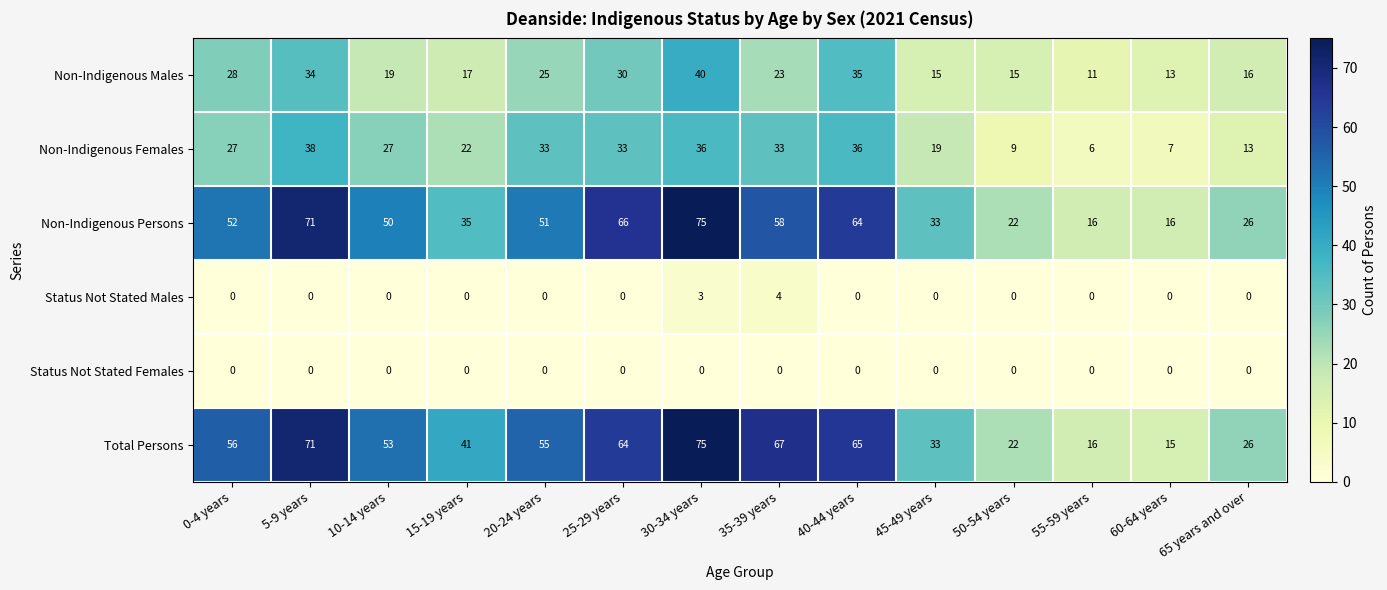

Between 0-4 years and 55-59 years, which series saw the biggest shift?

Total Persons